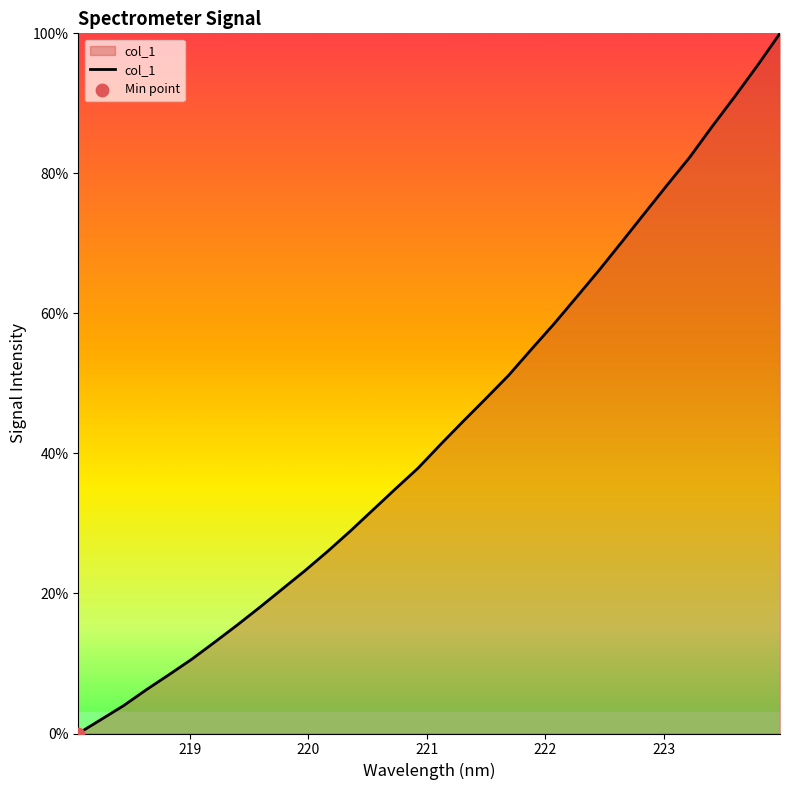

What is the maximum value shown in the chart?

100.0